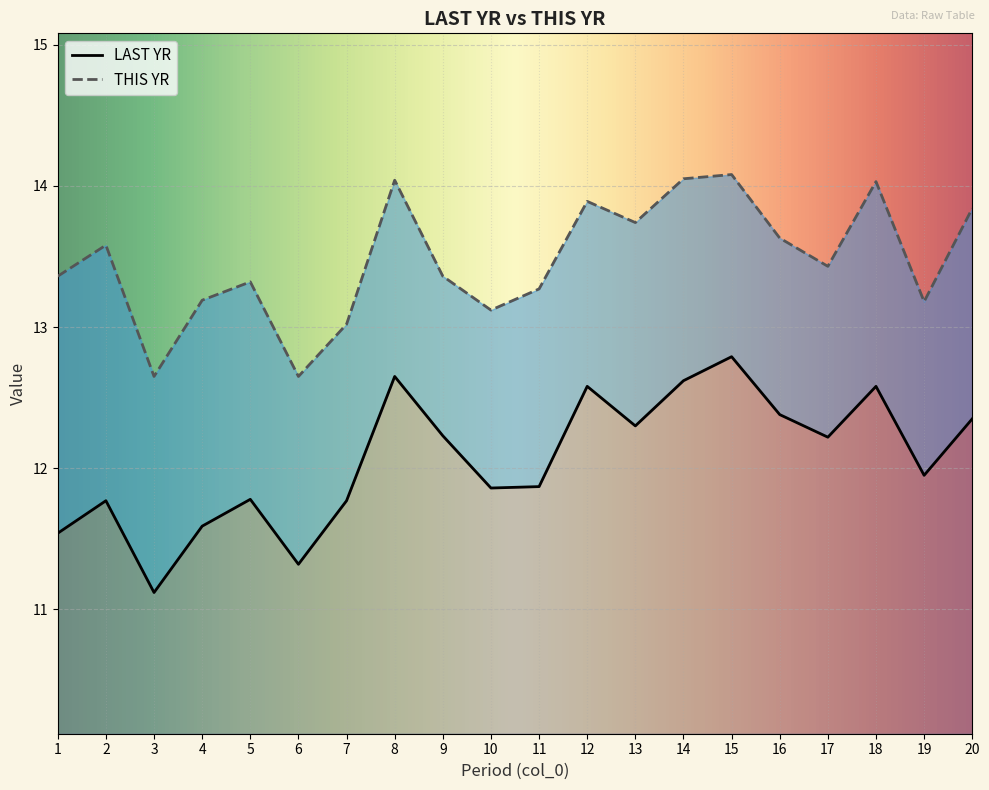

True or false: THIS YR and LAST YR cross at least once.

False